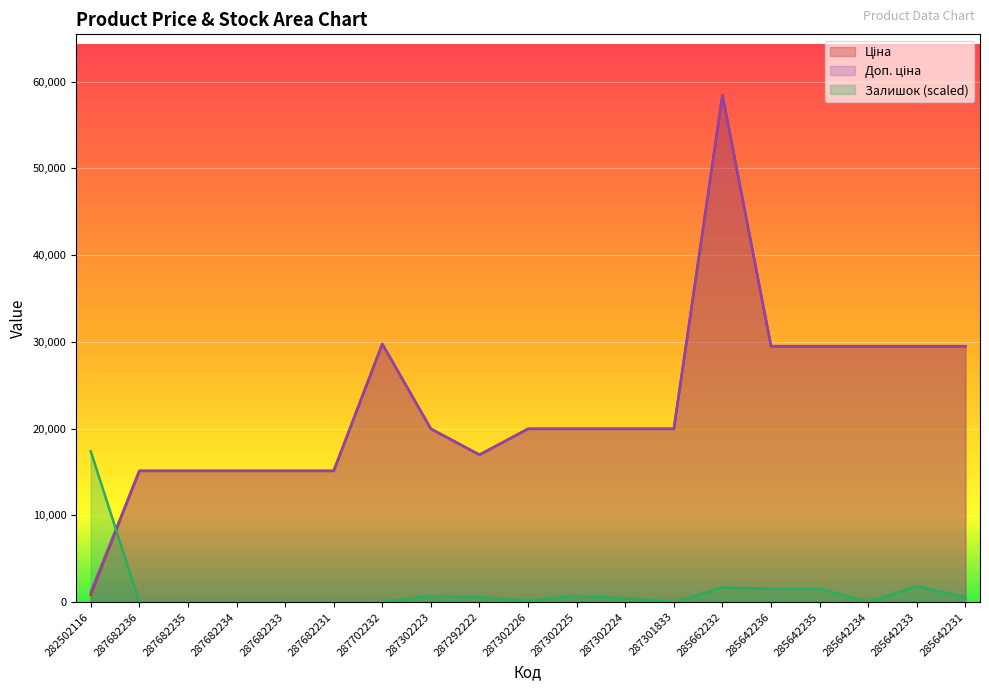

Reading left to right, what are all the values shown in this chart?

Ціна: 818.5	15120.0	15120.0	15120.0	15120.0	15120.0	29747.2	19964.2	16976.3	19964.2	19964.2	19964.2	19964.2	58426.5	29491.5	29491.5	29491.5	29491.5	29491.5
Доп. ціна: 1109.2	15120.0	15120.0	15120.0	15120.0	15120.0	29747.2	19964.2	16976.3	19964.2	19964.2	19964.2	19964.2	58426.5	29491.5	29491.5	29491.5	29491.5	29491.5
Залишок: 17388.9	0.0	0.0	0.0	0.0	0.0	0.0	695.6	556.4	139.1	695.6	417.3	0.0	1669.3	1530.2	1530.2	0.0	1808.4	556.4